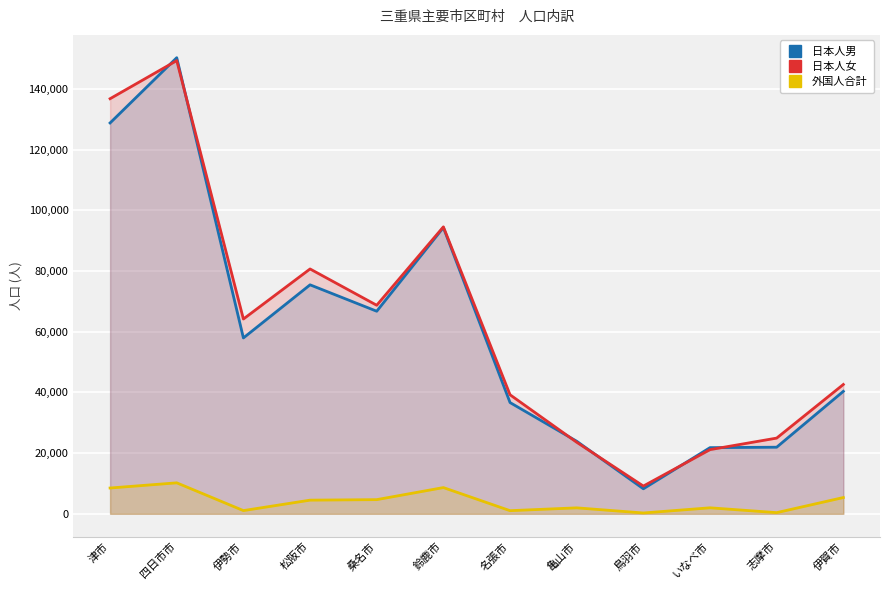

What is the approximate value of 日本人女 at 桑名市, to the nearest 50?

68700